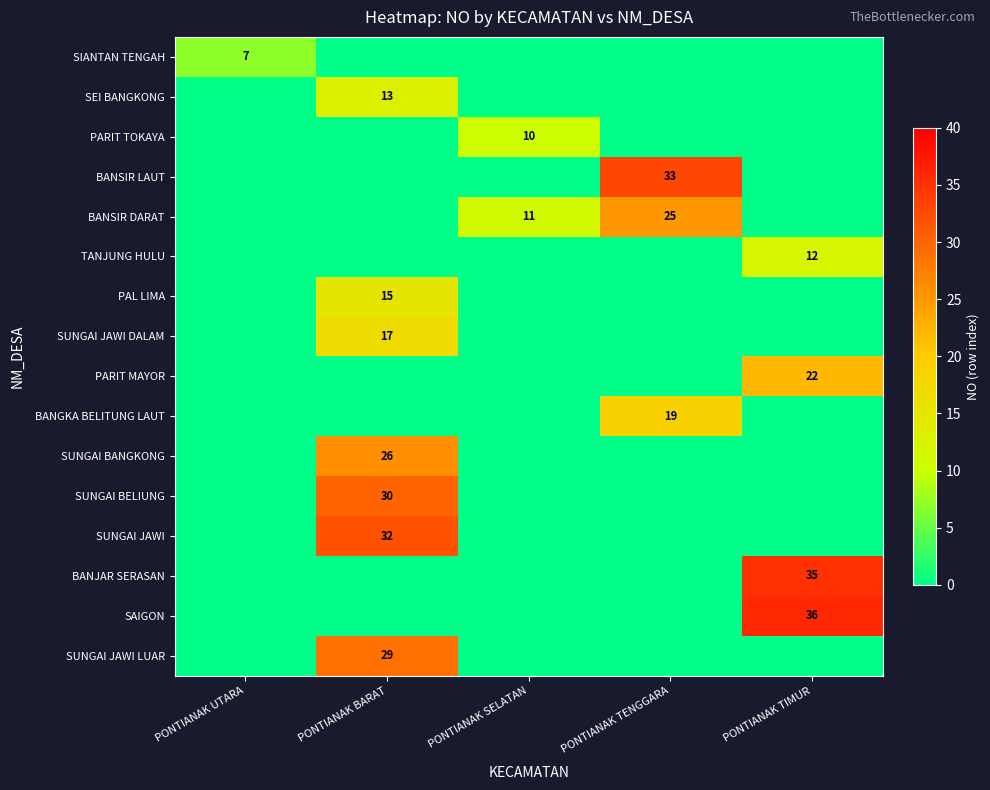

How many distinct data groups are displayed?

16